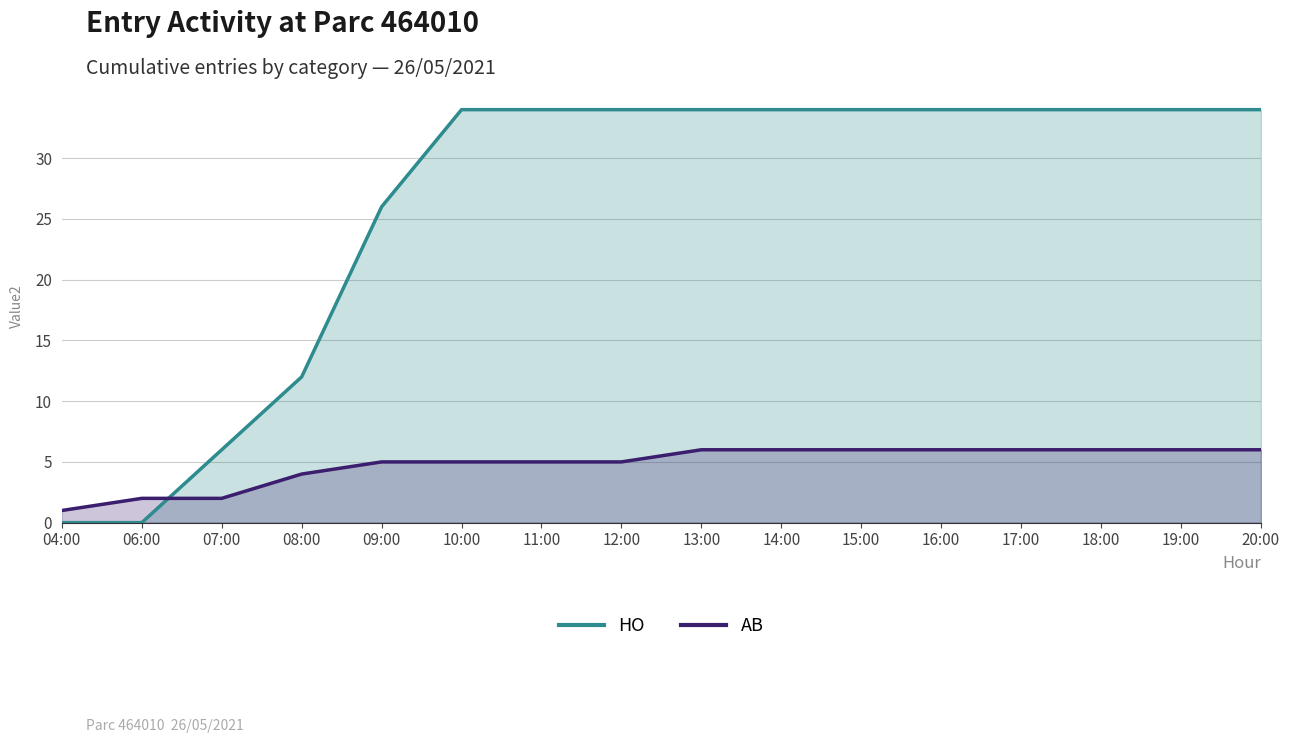

Rank the series by their maximum value, from highest to lowest.

HO, AB